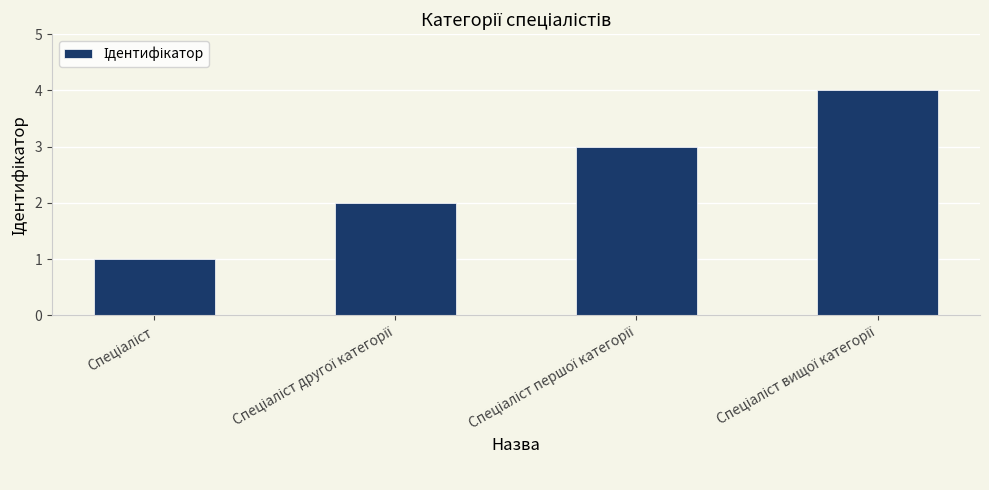

What is the minimum value shown in the chart?

1